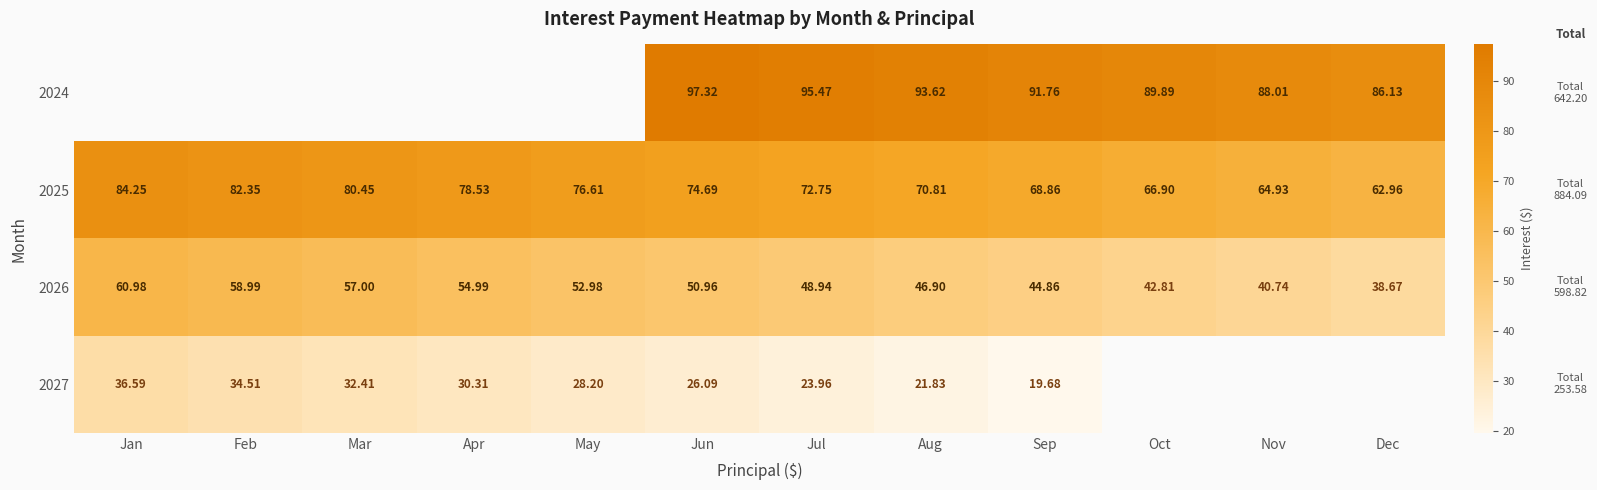

True or false: 2026 has a value of 33.8 at Jul.

False